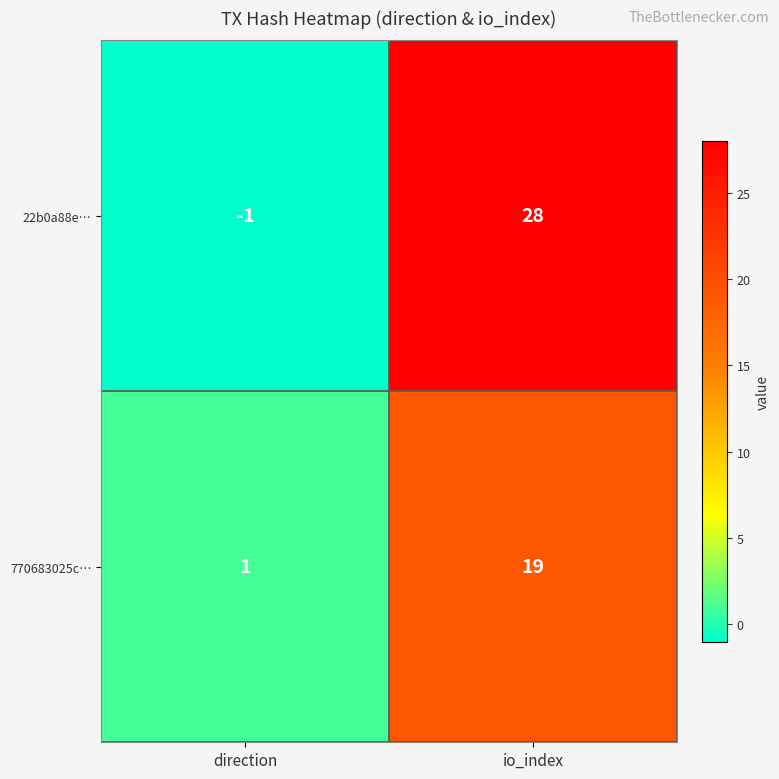

Which series changed the most between direction and io_index?

22b0a88e…